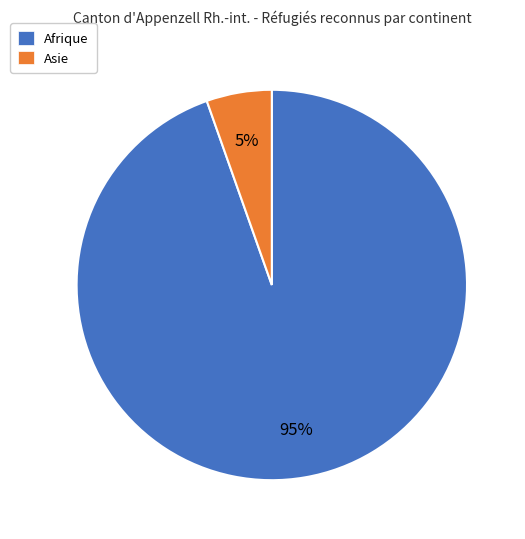

Which has a higher value, Asie or Afrique?

Afrique